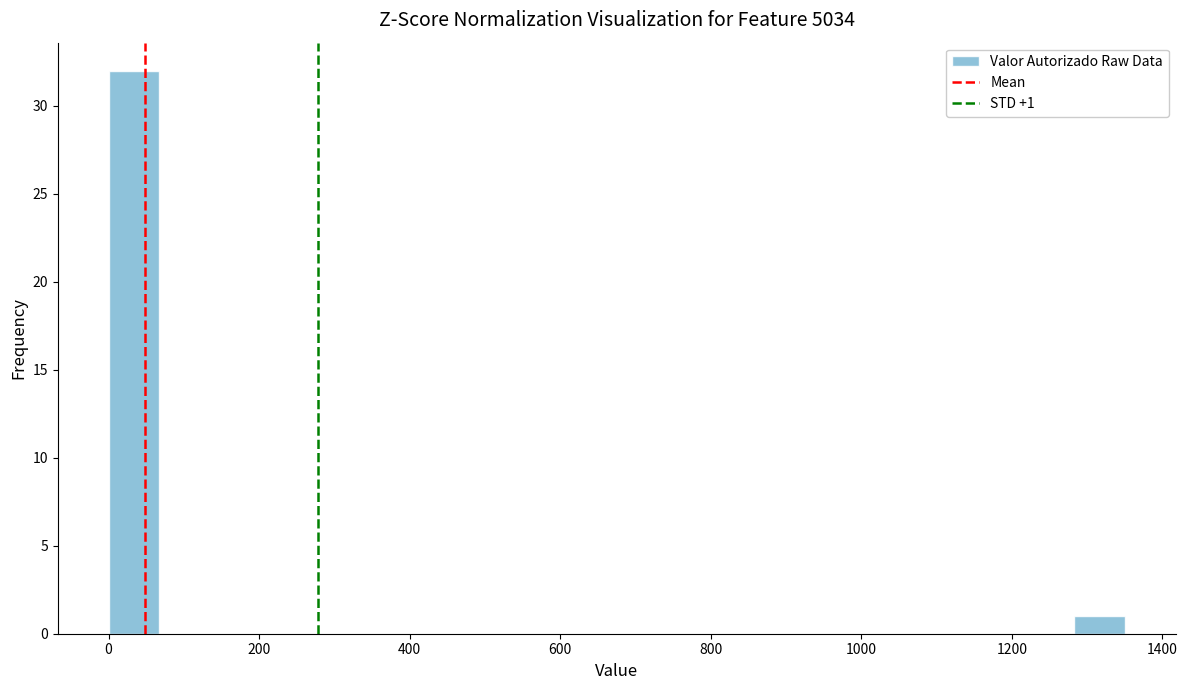

Read against the x-axis, roughly where is the centre of the tallest bar?

40